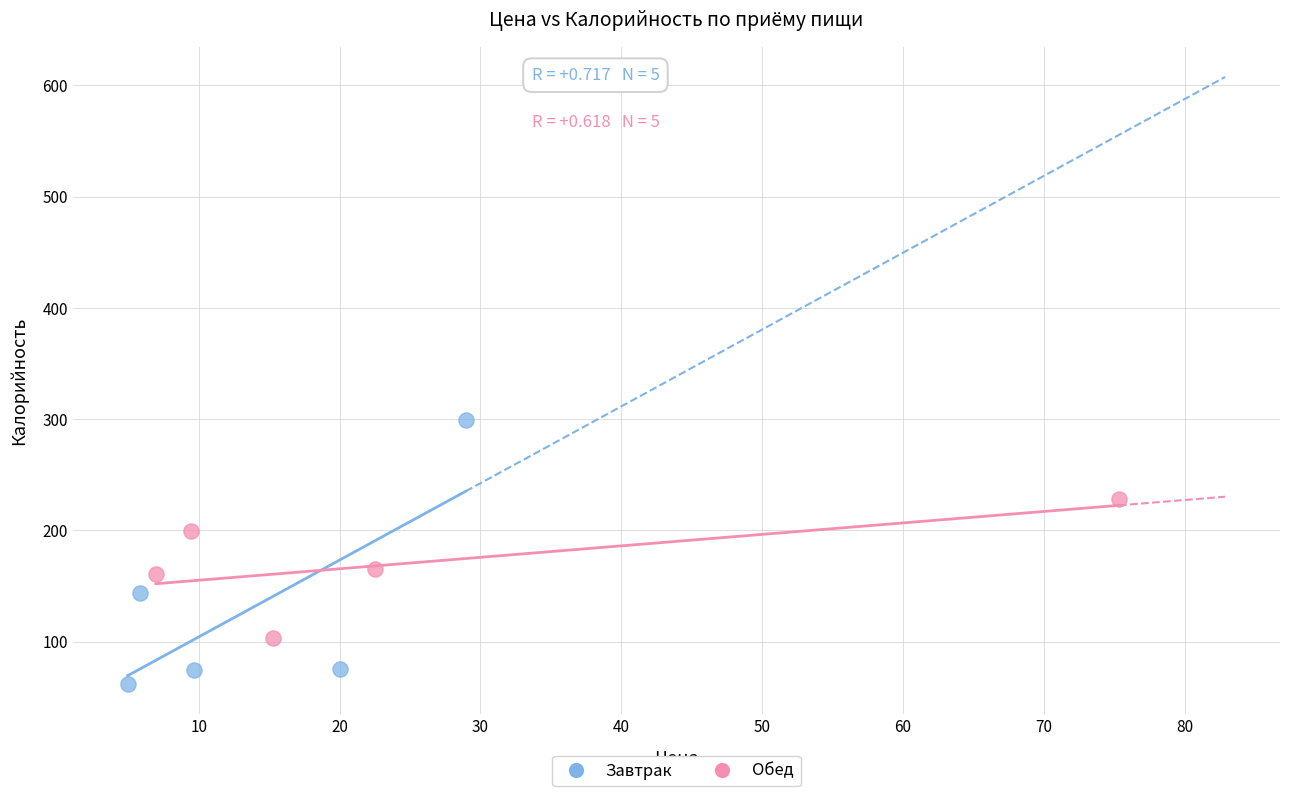

Which series reaches the minimum Y coordinate?

Завтрак